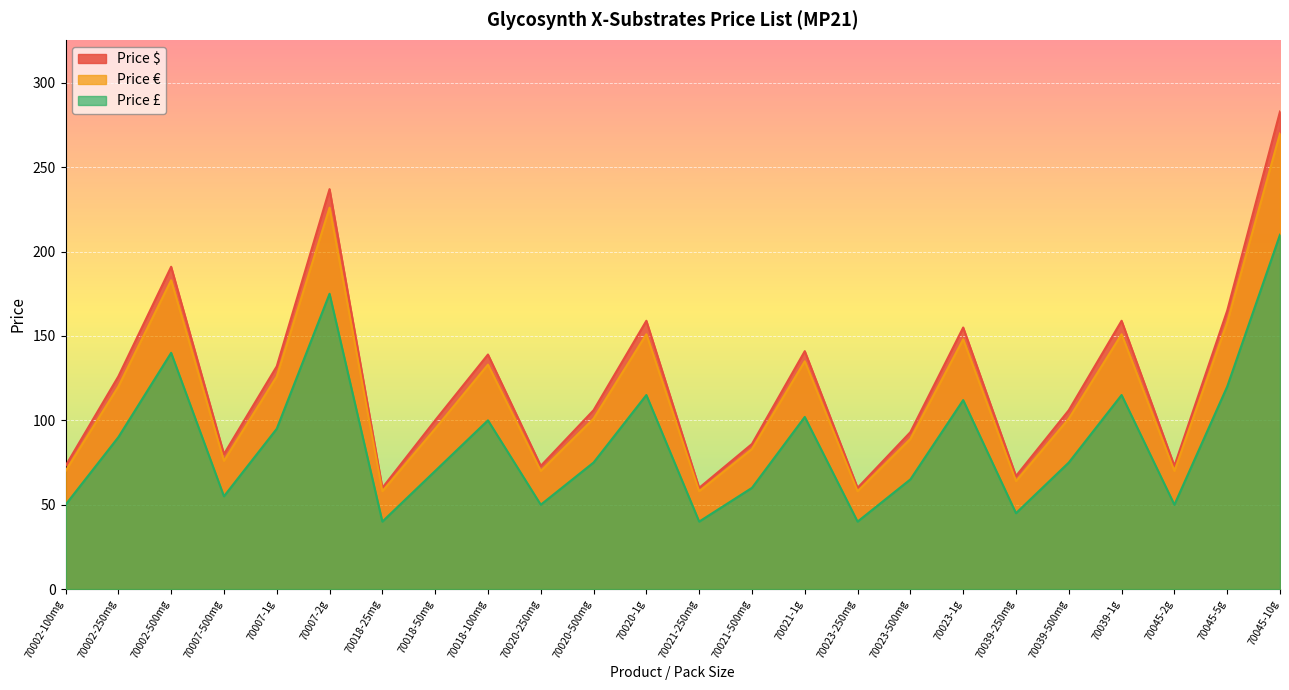

The value of Price £ at 70020-1g is 79. True or false?

False